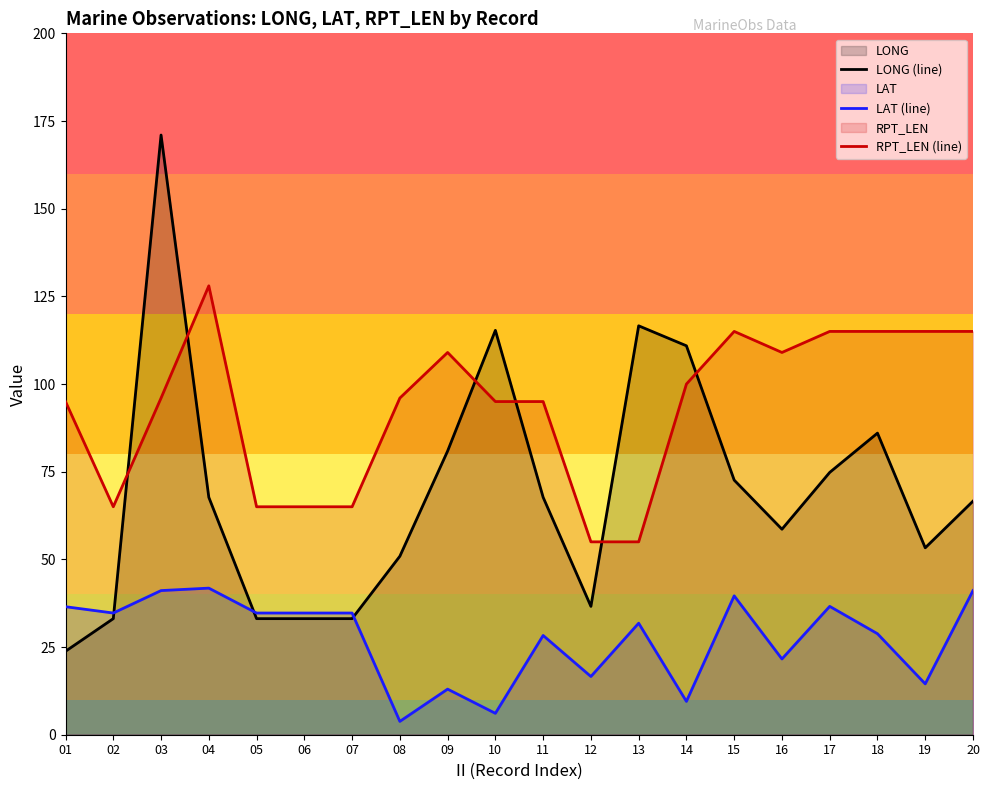

Reading left to right, extract all data points from this chart.

LONG (line): 01=23.8	02=33.1	03=171.0	04=67.7	05=33.1	06=33.1	07=33.1	08=50.9	09=80.9	10=115.3	11=67.7	12=36.6	13=116.6	14=110.9	15=72.6	16=58.6	17=74.8	18=86.0	19=53.3	20=66.6
LAT (line): 01=36.5	02=34.7	03=41.1	04=41.8	05=34.7	06=34.7	07=34.7	08=3.8	09=13.0	10=6.1	11=28.3	12=16.6	13=31.8	14=9.5	15=39.6	16=21.6	17=36.6	18=28.8	19=14.5	20=41.1
RPT_LEN (line): 01=95.0	02=65.0	03=96.0	04=128.0	05=65.0	06=65.0	07=65.0	08=96.0	09=109.0	10=95.0	11=95.0	12=55.0	13=55.0	14=100.0	15=115.0	16=109.0	17=115.0	18=115.0	19=115.0	20=115.0